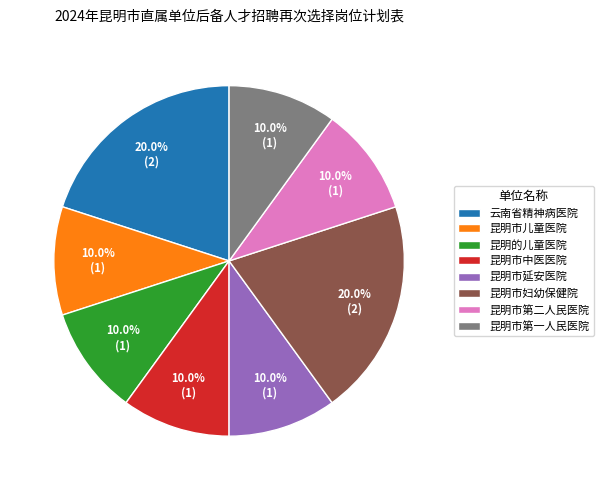

To the nearest percent, what is the average slice percentage?

12%